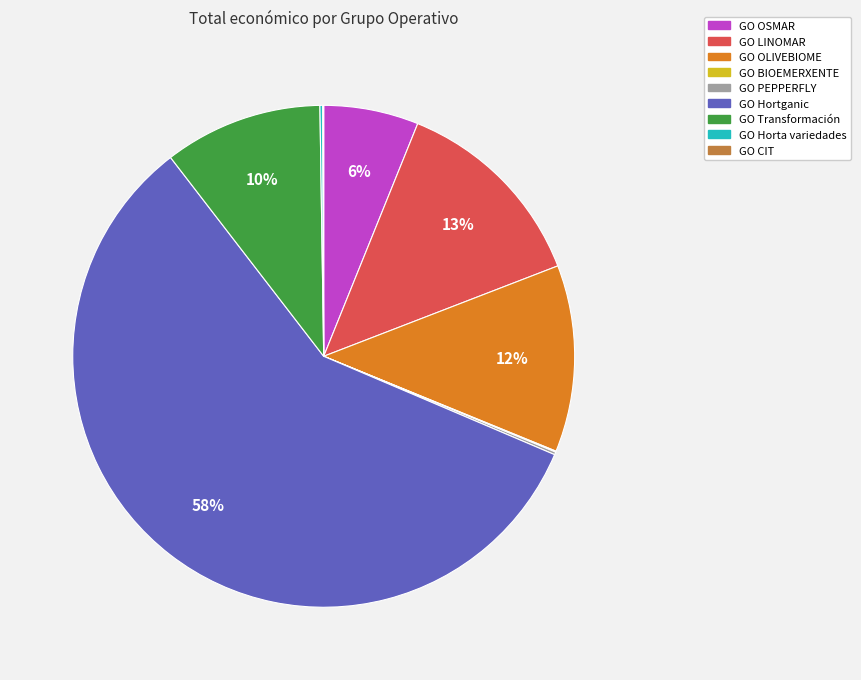

To the nearest percent, what is the difference between the GO Transformación and GO Hortganic slice percentages?

48%